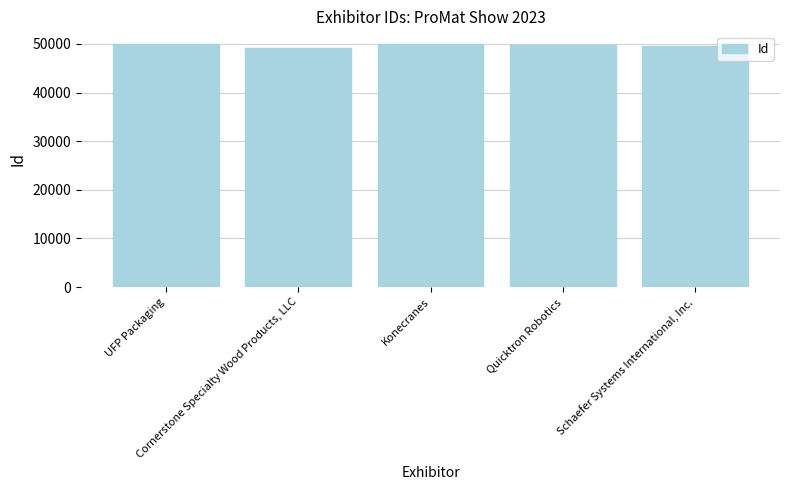

The chart shows a value of 49719 at Quicktron Robotics. True or false?

True